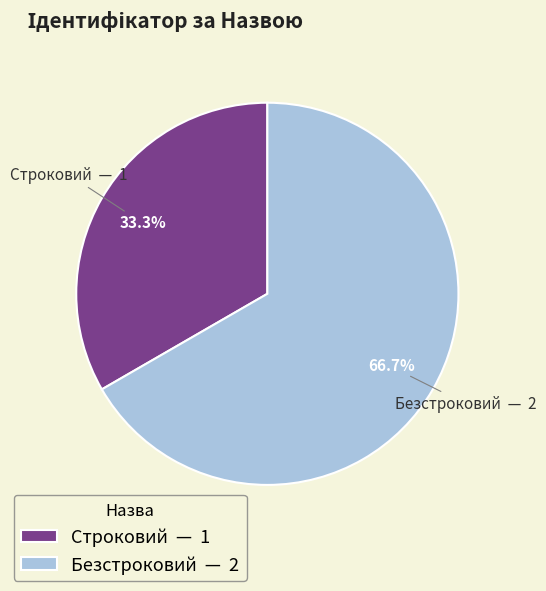

To the nearest percent, what percentage of the pie is Безстроковий?

67%